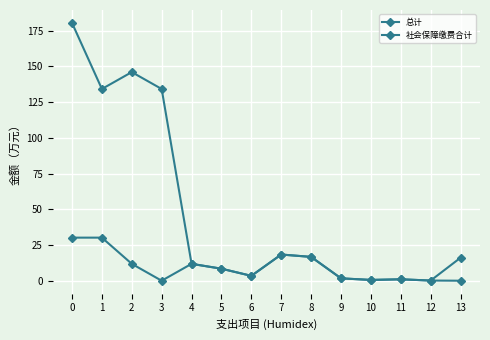

Where is the first local maximum for 总计?

2